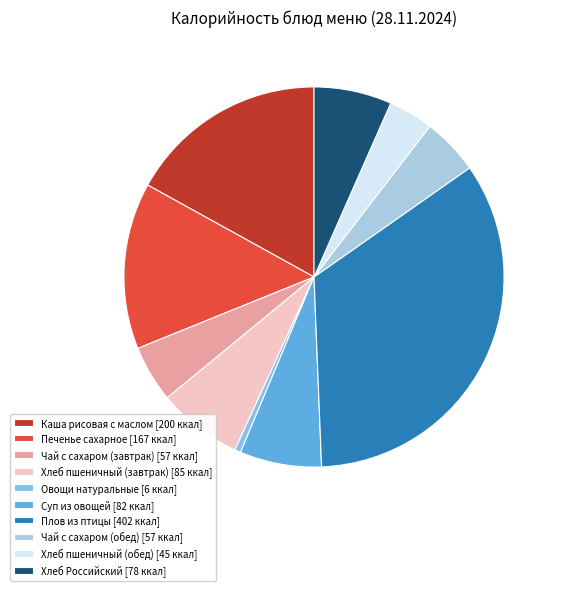

How many segments does this pie chart have?

10